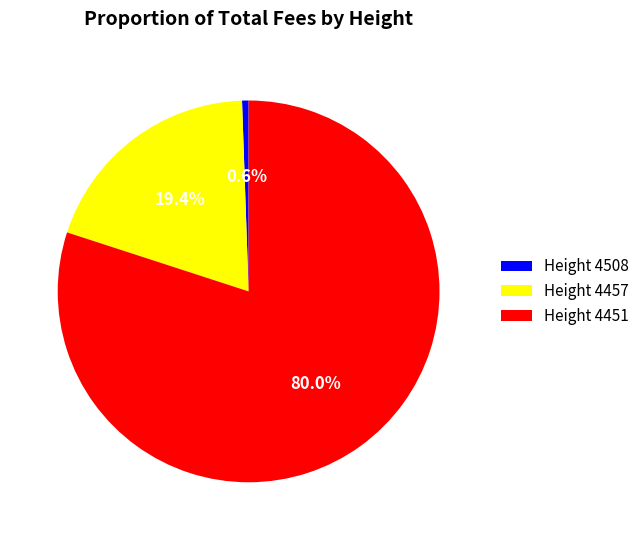

How many slices are in this pie chart?

3